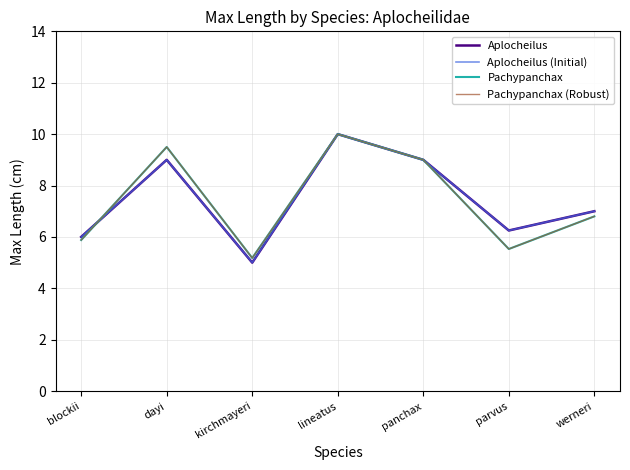

What is the difference between the highest and lowest values at parvus?

0.7